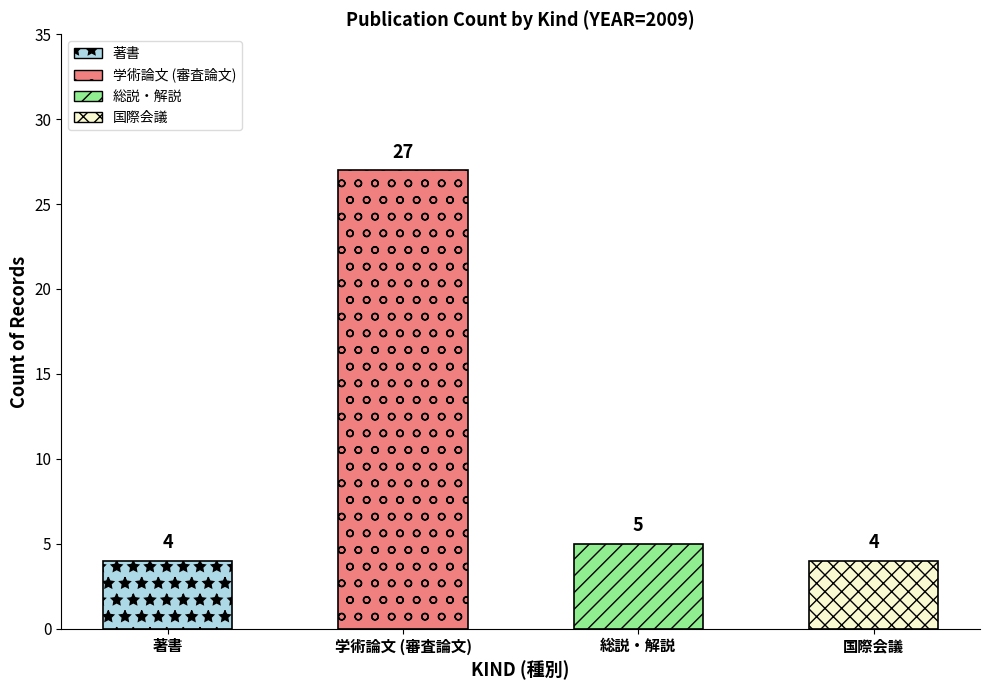

How many data points are less than 5?

2